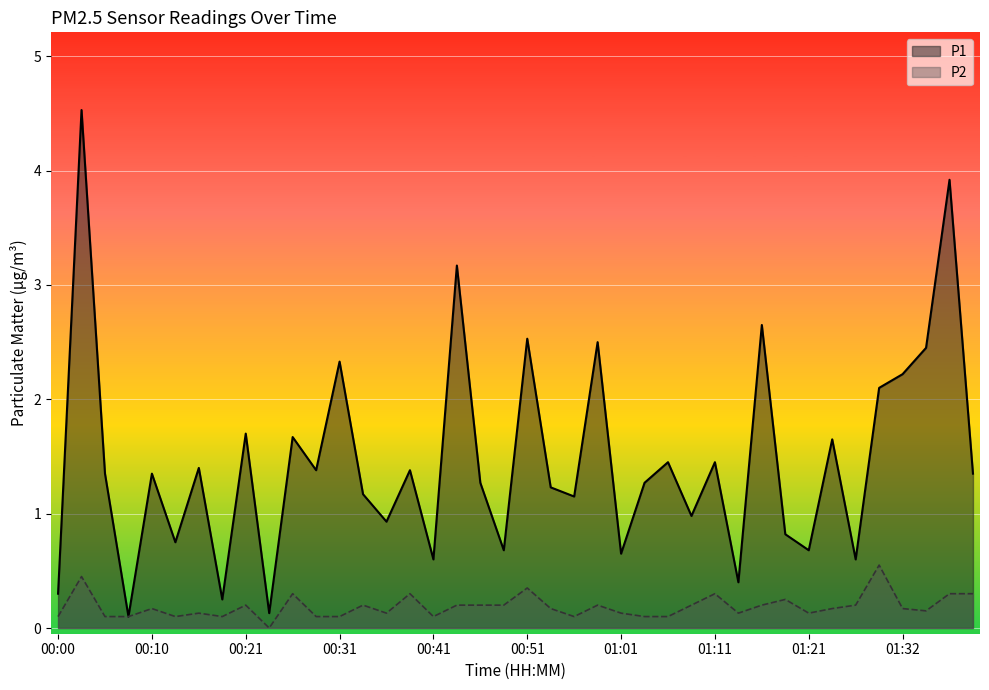

Does the chart display data point markers on the line(s)?

No